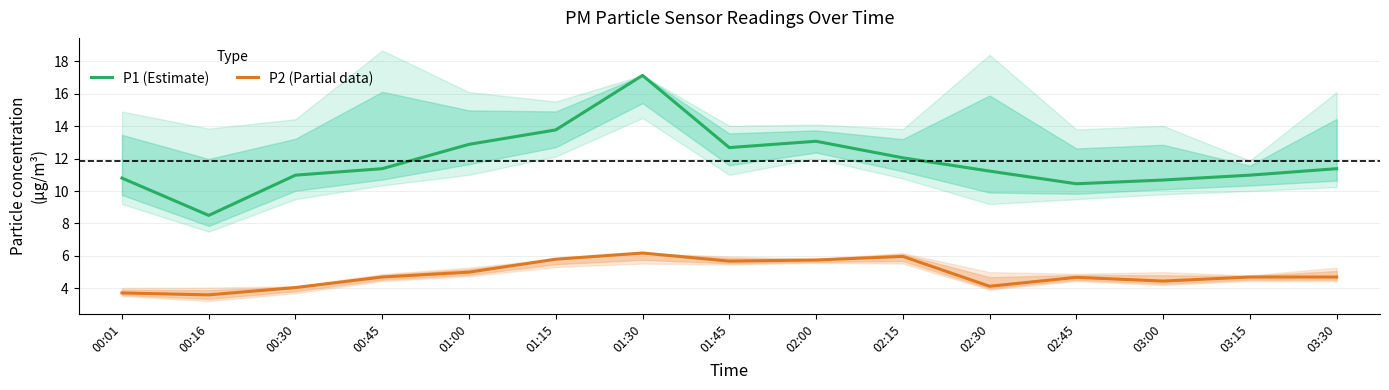

At which category is the sum across all series the highest?

01:30